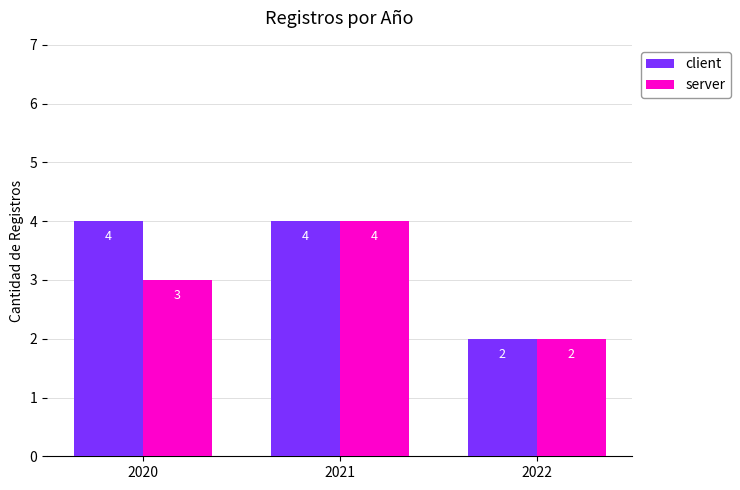

The client series shows 3 at 2022. True or false?

False